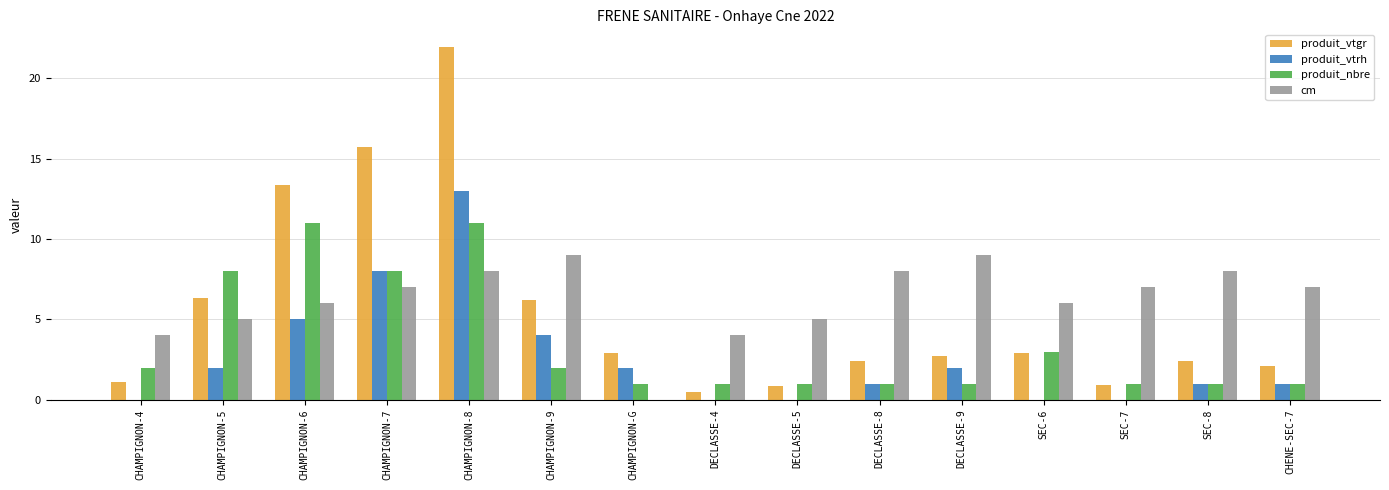

Is it true that produit_vtgr equals 1.1 at CHAMPIGNON-4?

True